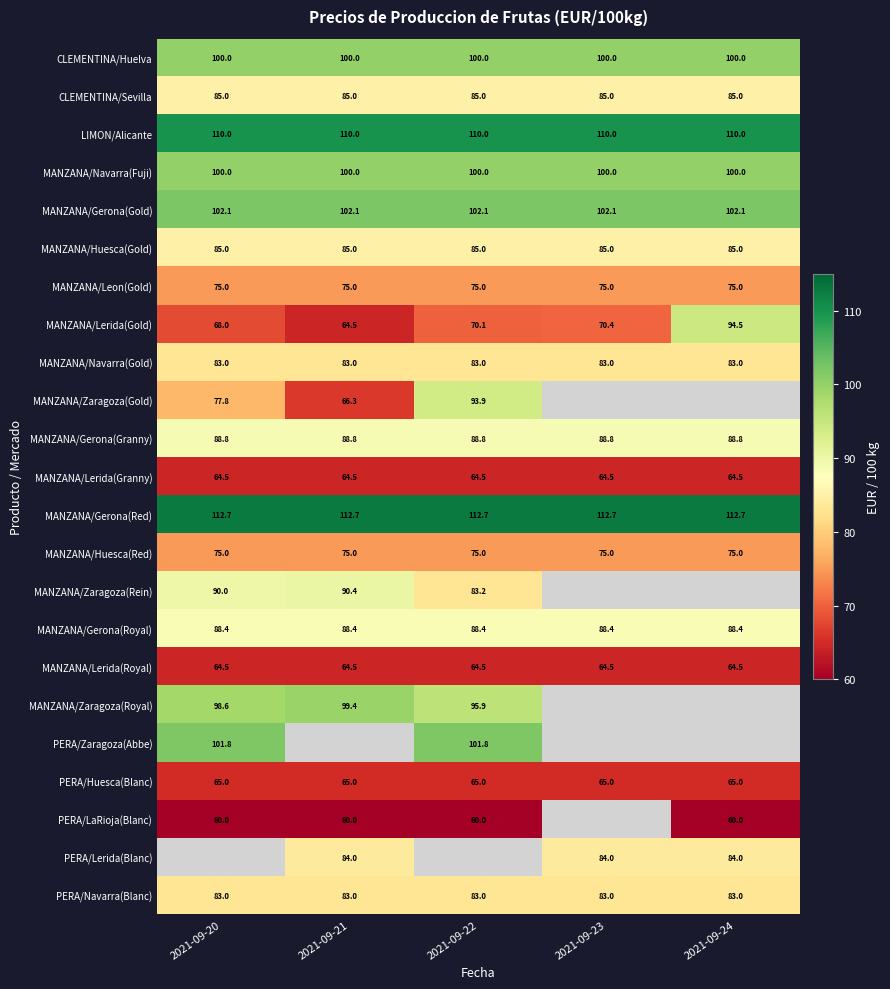

The value of MANZANA/Navarra(Gold) at 2021-09-24 is 83.0. True or false?

True